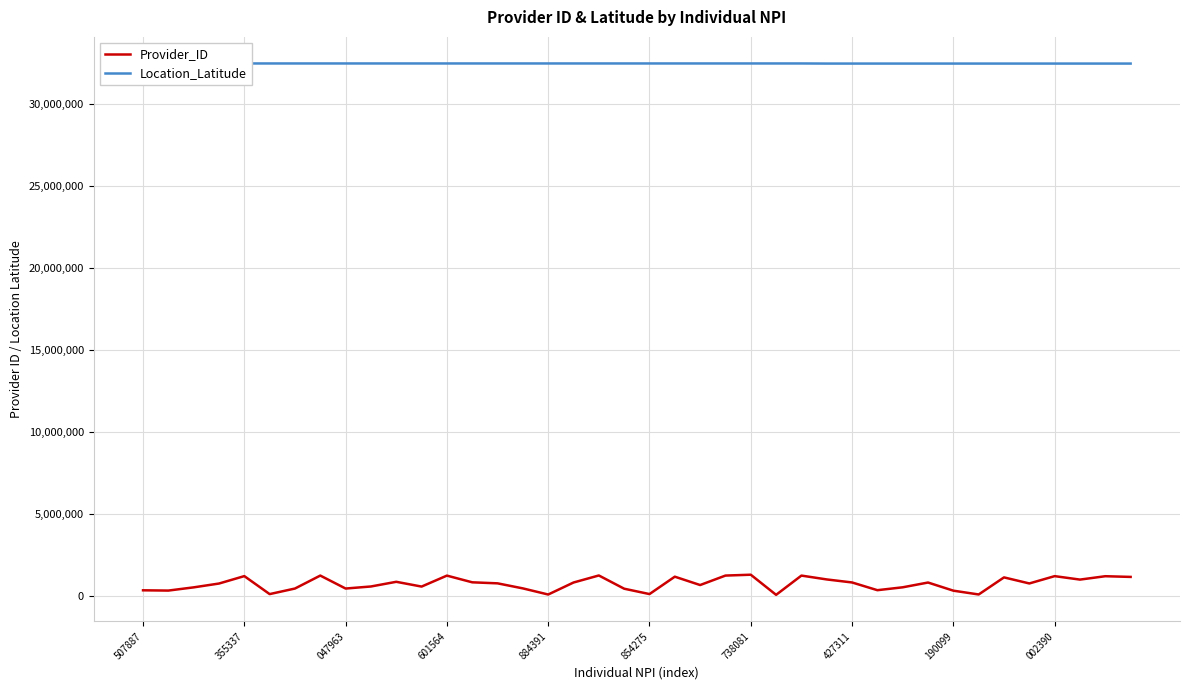

At 047963, list the series in order from smallest to largest.

Provider_ID, Location_Latitude